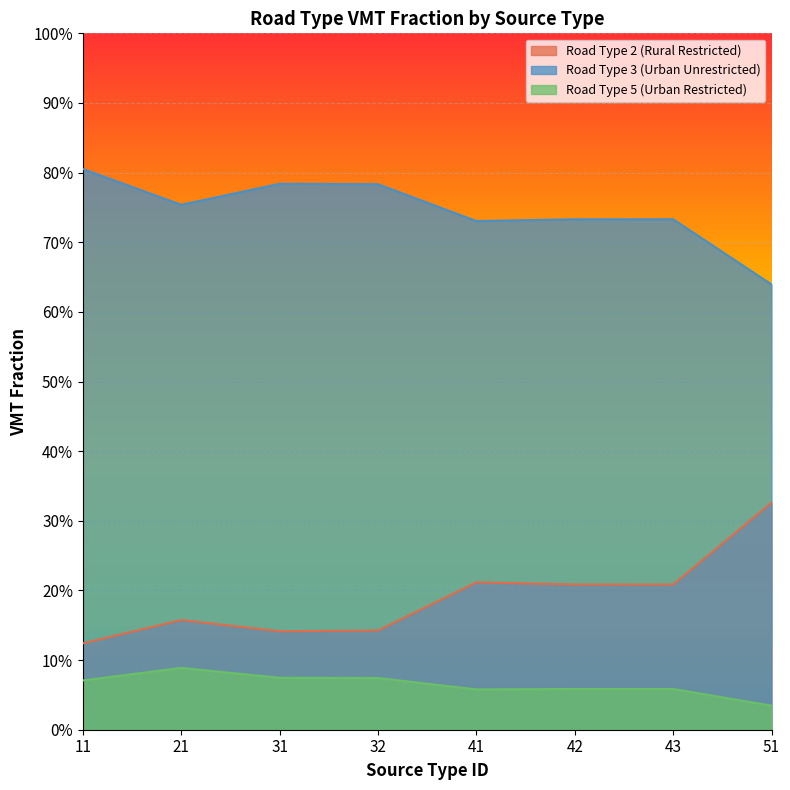

Reading left to right, transcribe all the data shown in this chart.

Road Type 2 (Rural Restricted): 0.1	0.2	0.1	0.1	0.2	0.2	0.2	0.3
Road Type 3 (Urban Unrestricted): 0.8	0.8	0.8	0.8	0.7	0.7	0.7	0.6
Road Type 5 (Urban Restricted): 0.1	0.1	0.1	0.1	0.1	0.1	0.1	0.0